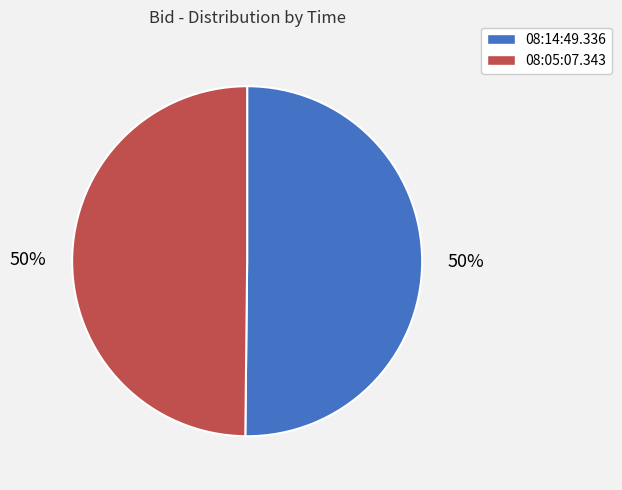

Is the sum of 08:05:07.343 and 08:14:49.336 greater than half?

Yes